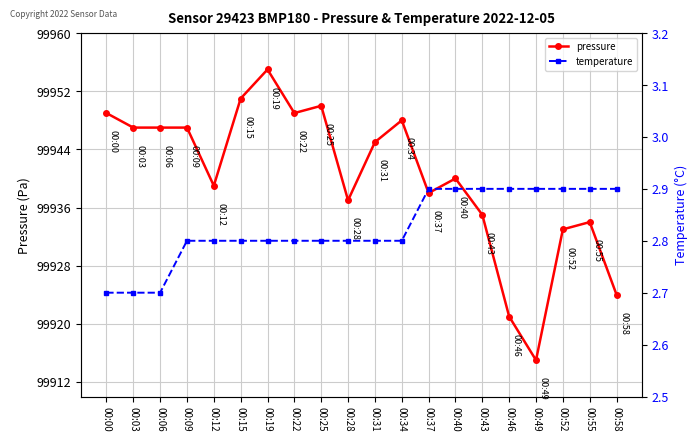

How many temperature values are between 2 and 3?

20